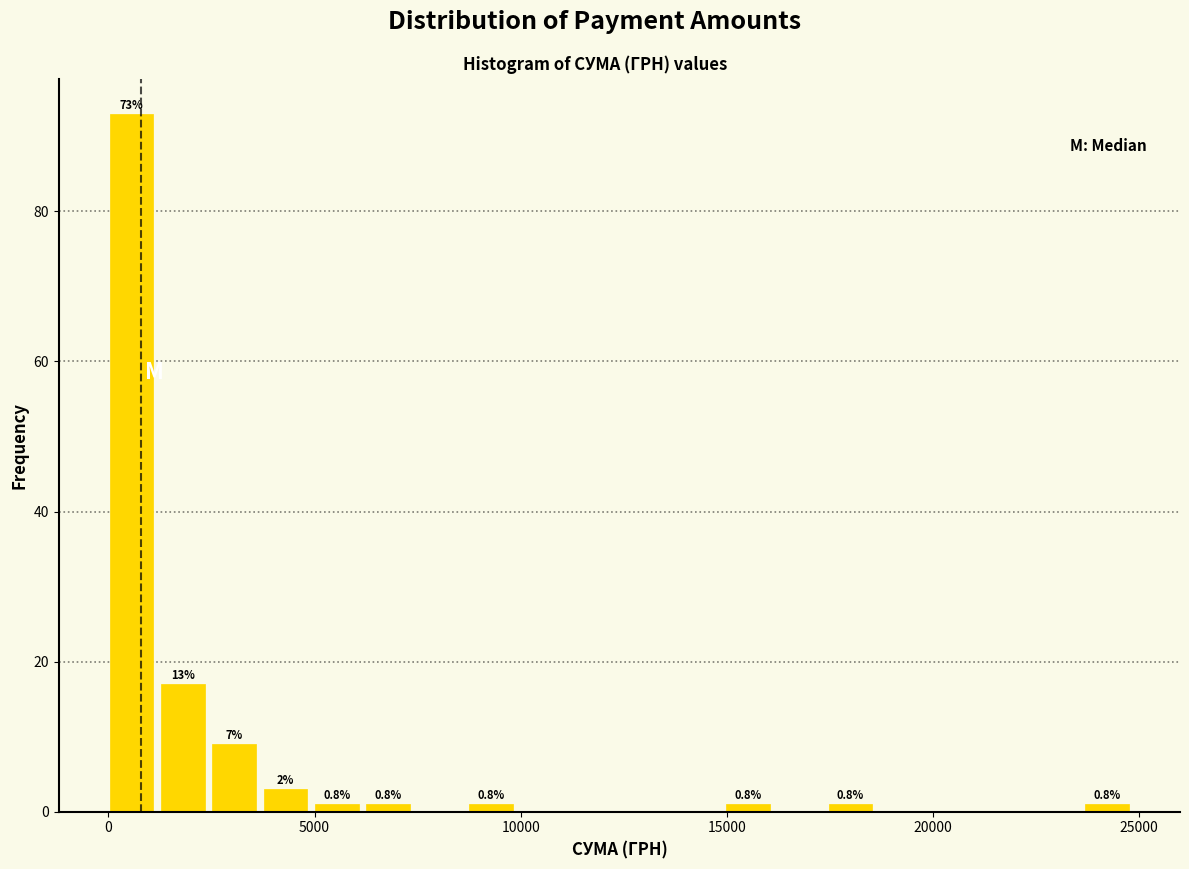

Read against the x-axis, roughly where is the centre of the tallest bar?

500